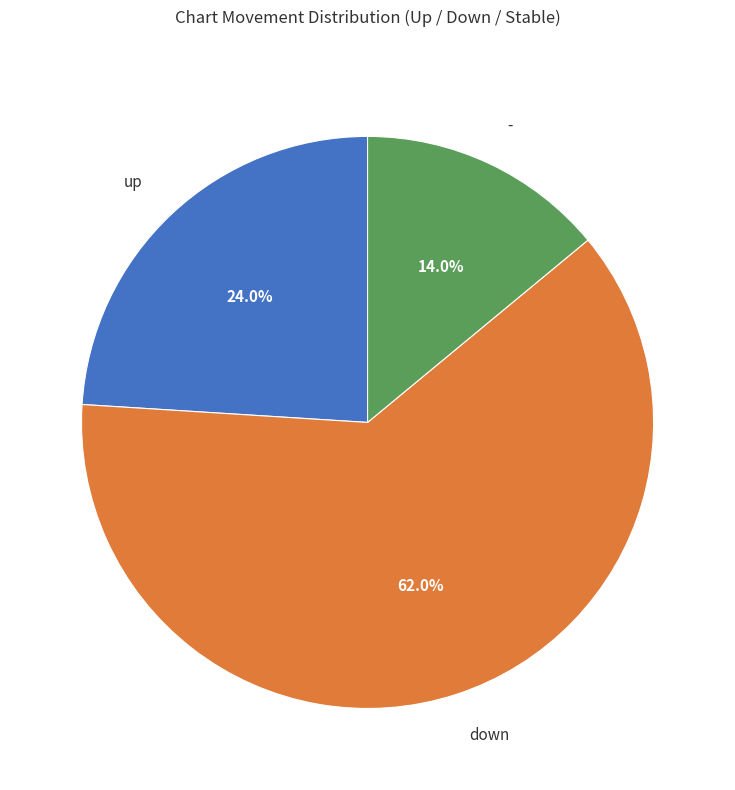

Between down and up, which is larger?

down